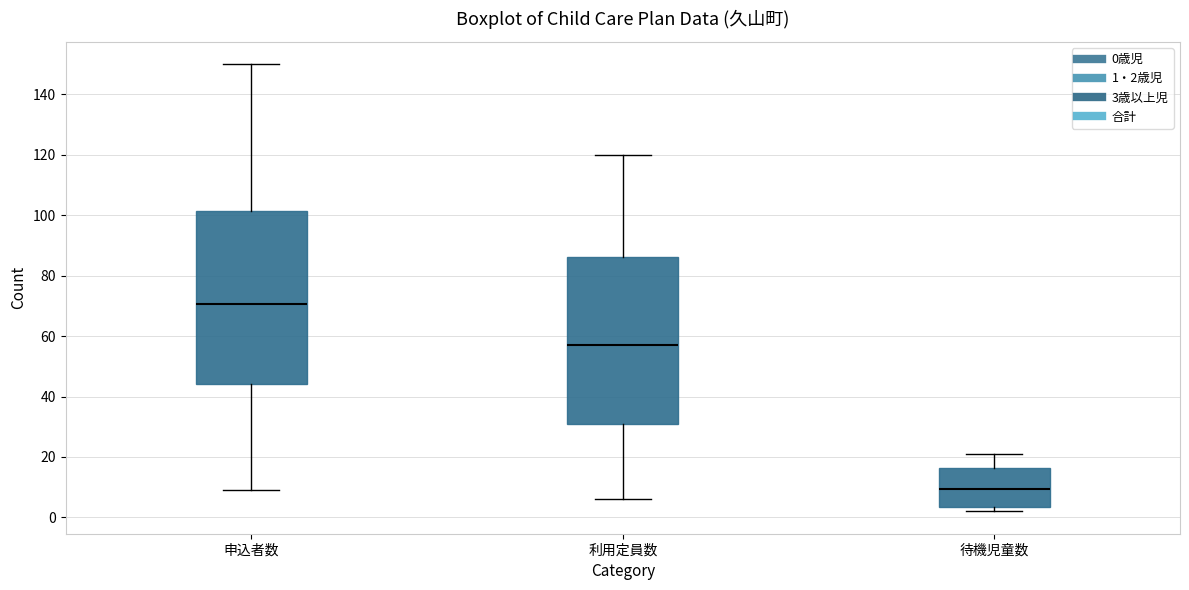

Which box has the highest median line?

申込者数